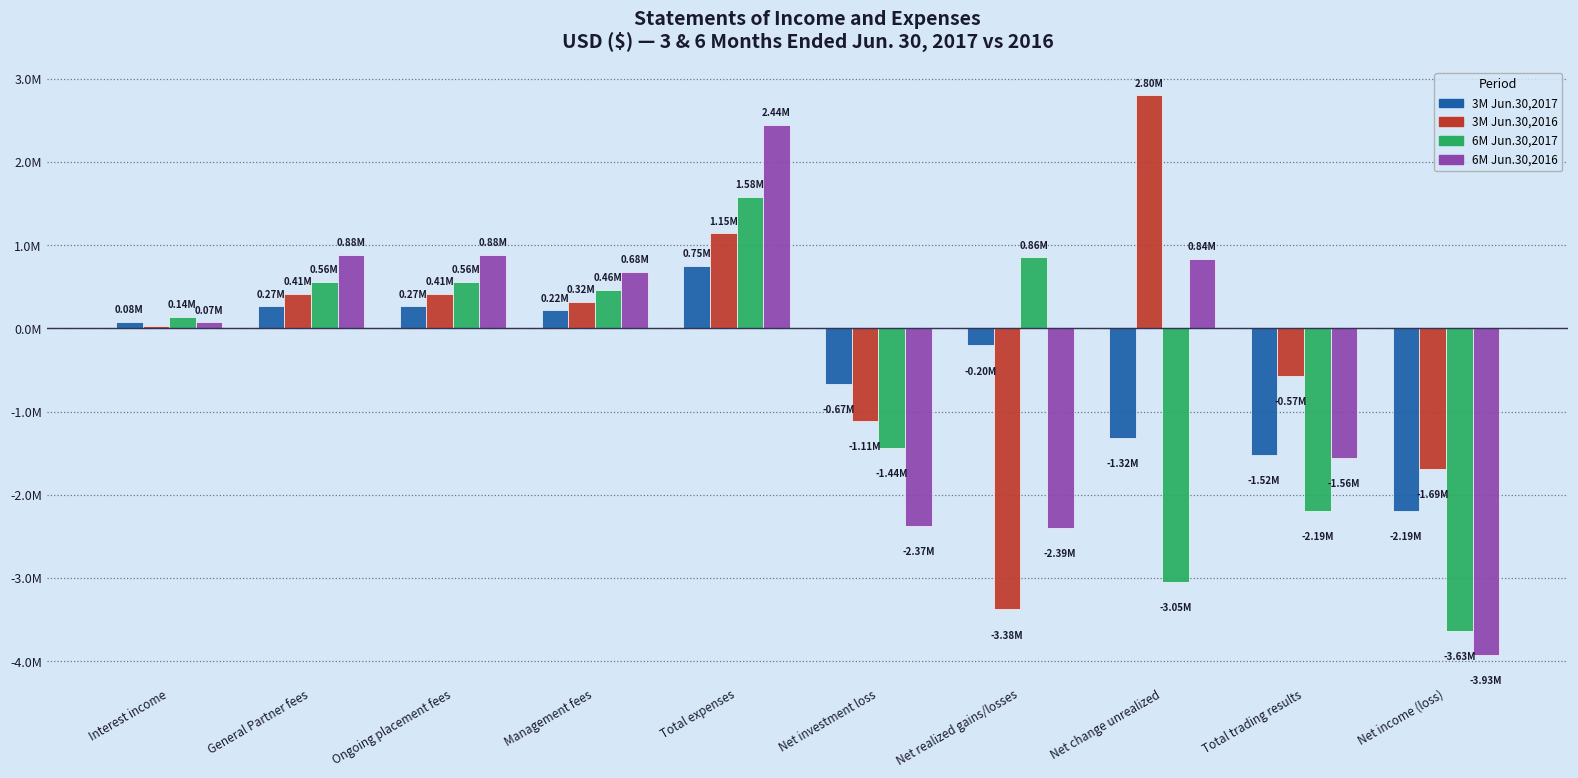

The value of 6M Jun.30,2017 at Total expenses is 381807. True or false?

False